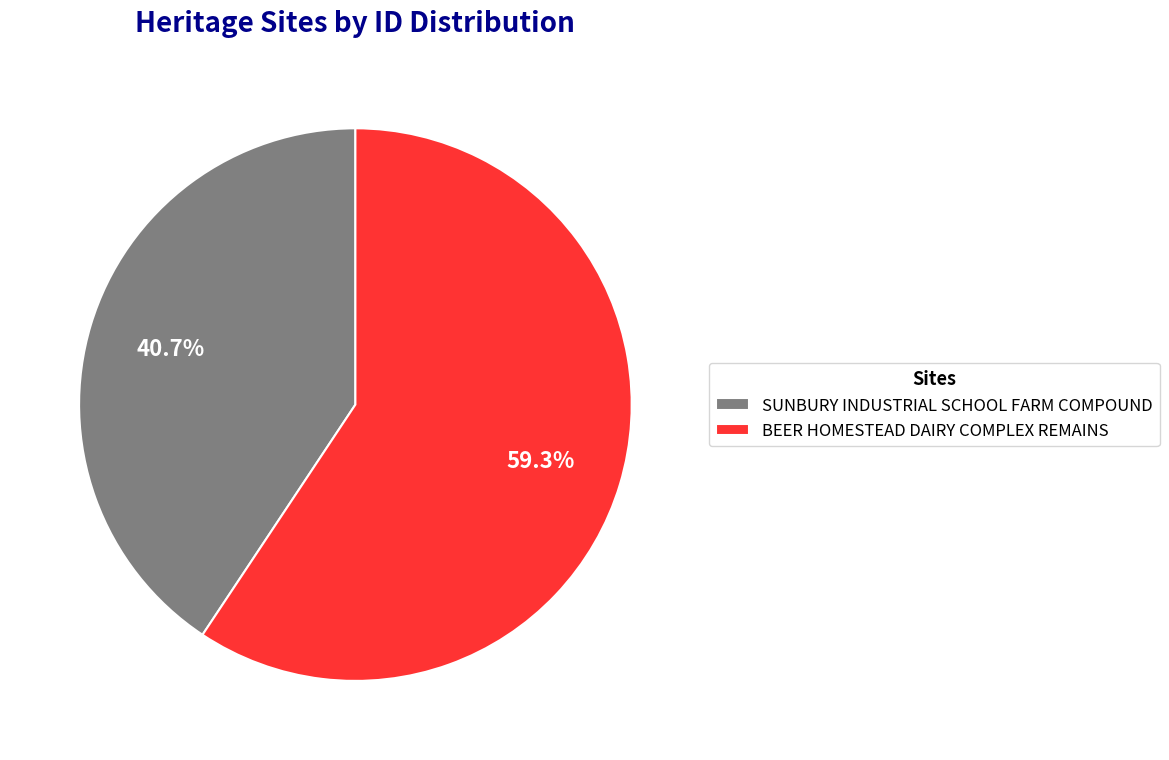

What is the majority slice?

BEER HOMESTEAD DAIRY COMPLEX REMAINS